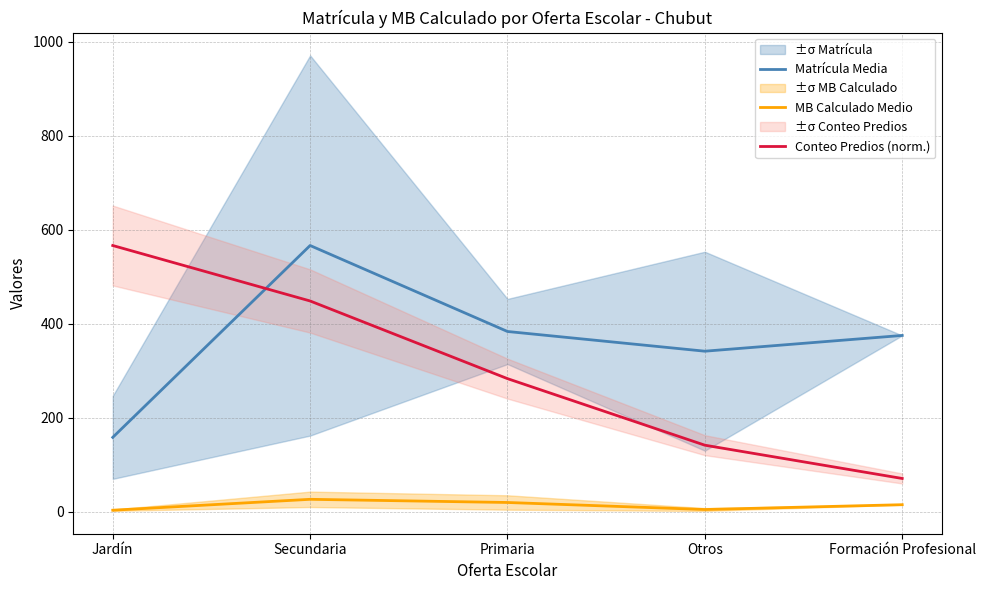

Which category has the highest value across all series?

Secundaria